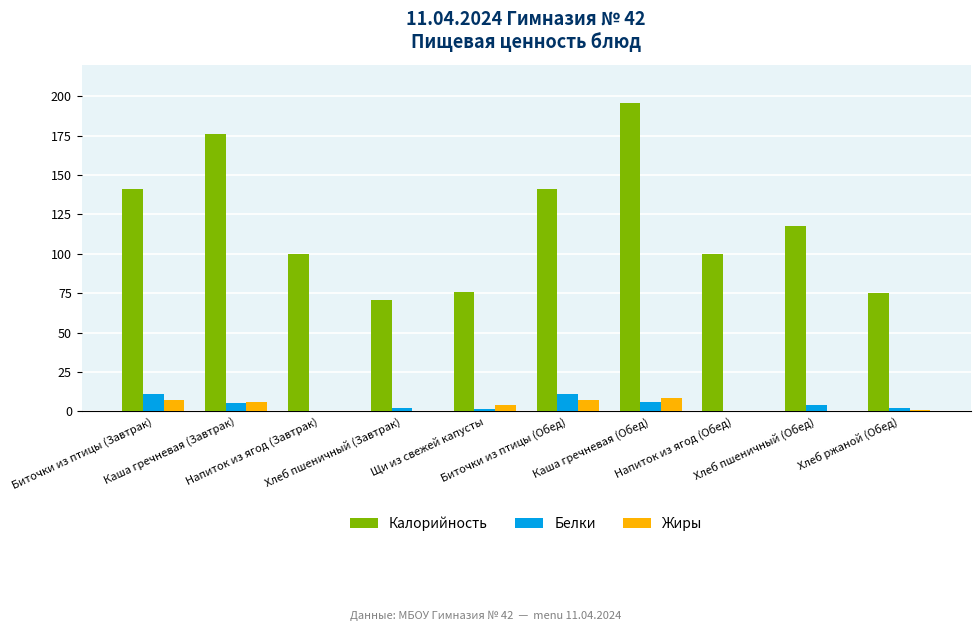

True or false: Калорийность has a value of 100.0 at Напиток из ягод (Обед).

True